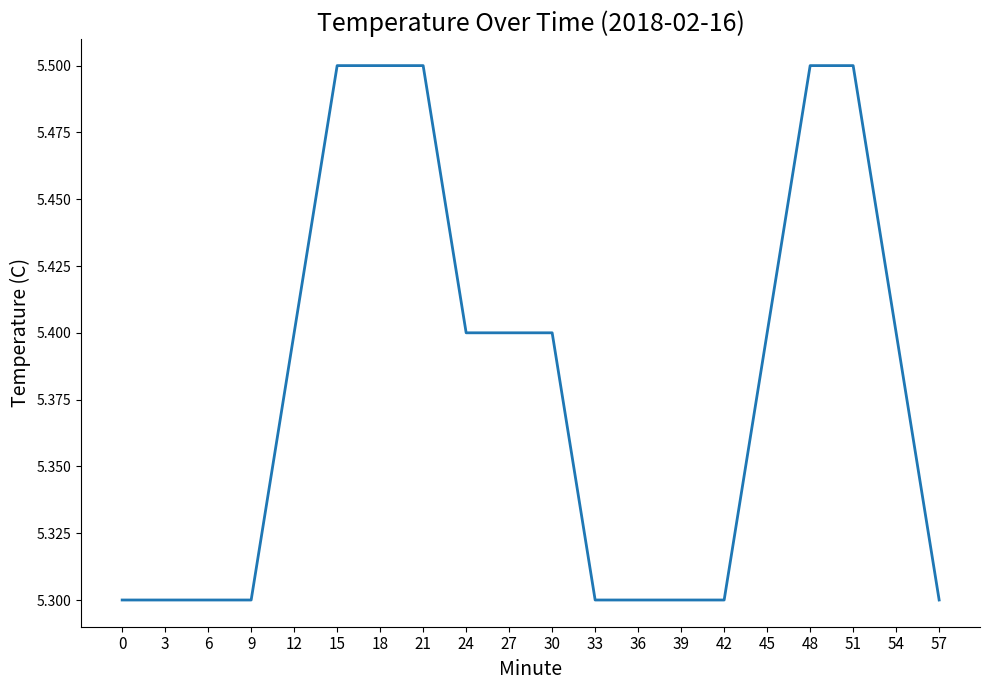

Reading left to right, list all the values displayed in this chart.

0=5.3	3=5.3	6=5.3	9=5.3	12=5.4	15=5.5	18=5.5	21=5.5	24=5.4	27=5.4	30=5.4	33=5.3	36=5.3	39=5.3	42=5.3	45=5.4	48=5.5	51=5.5	54=5.4	57=5.3